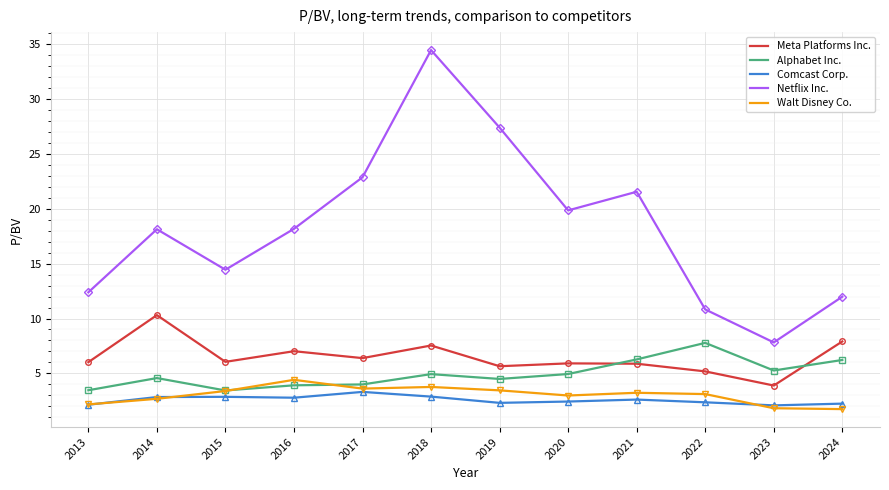

What is the difference between the highest and lowest values at 2014?

15.5